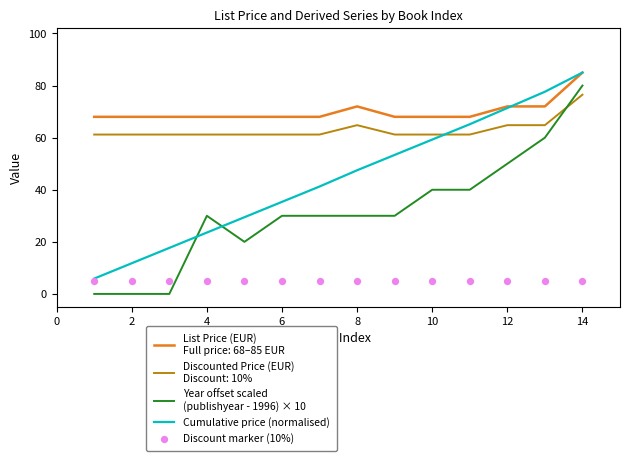

Which series contains the highest Y value?

Cumulative price (normalised)